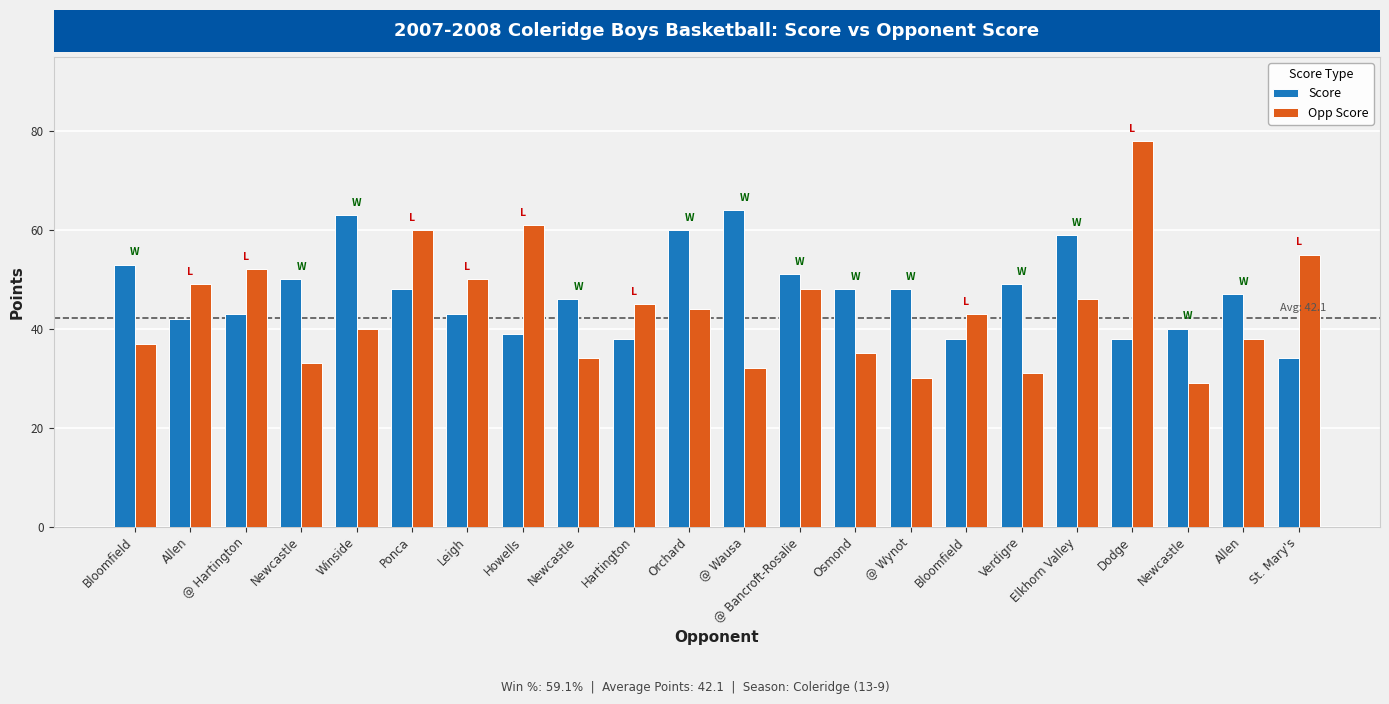

What is the label of the 10th bar from the right?

@ Bancroft-Rosalie